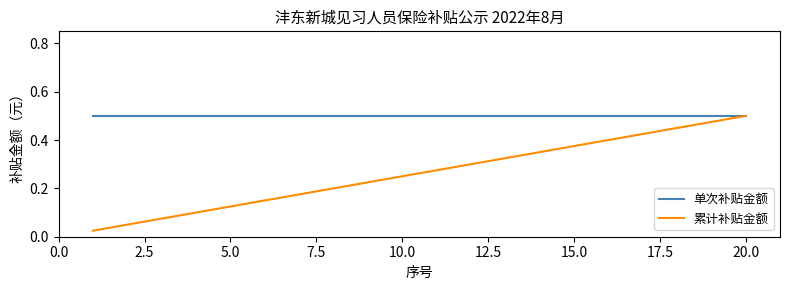

Which series has the largest range (max minus min)?

累计补贴金额